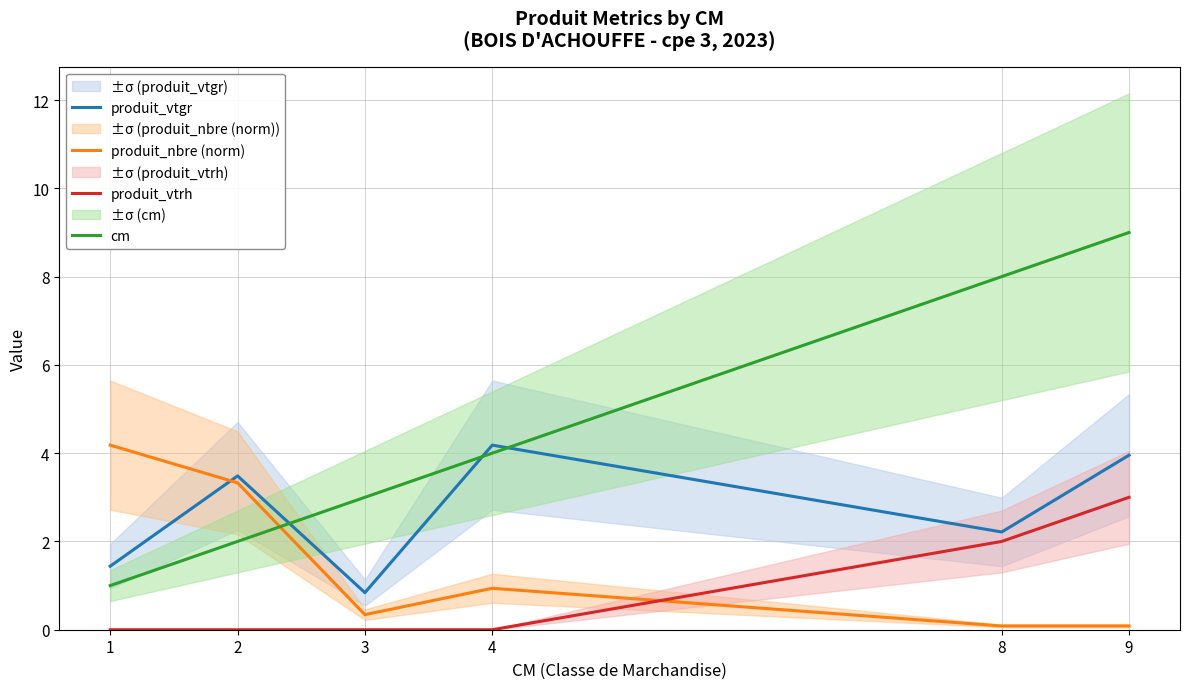

True or false: produit_vtrh has a value of 1.1 at 2.

False